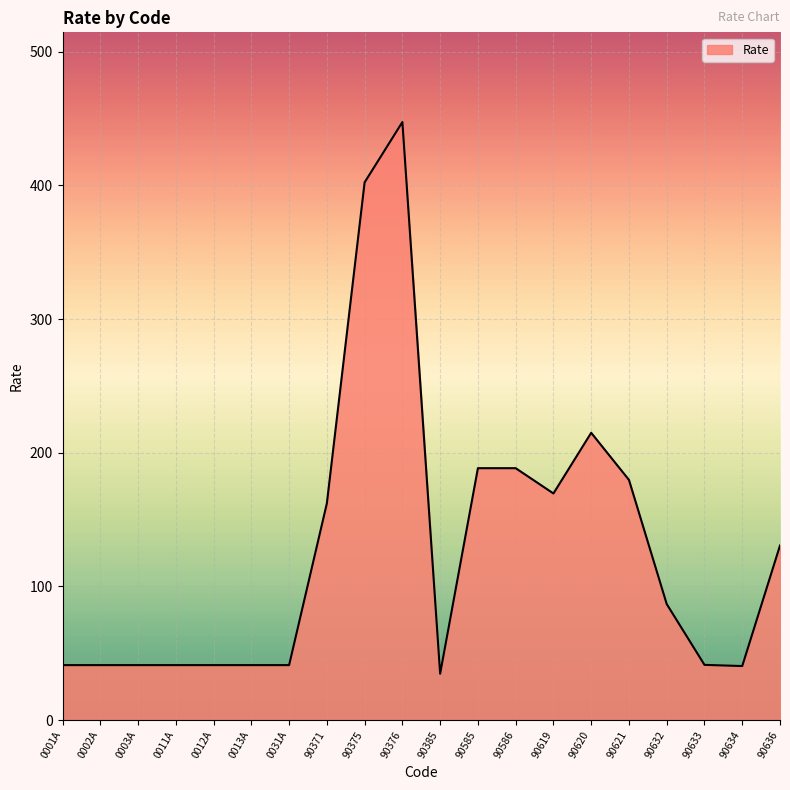

What is the maximum value shown in the chart?

447.4